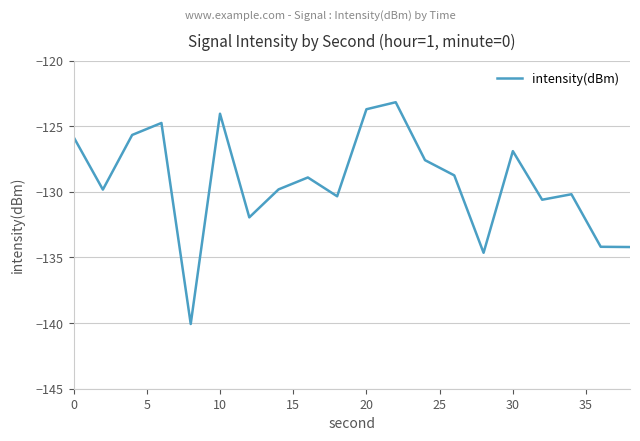

What is the difference between the maximum and minimum values?

16.9